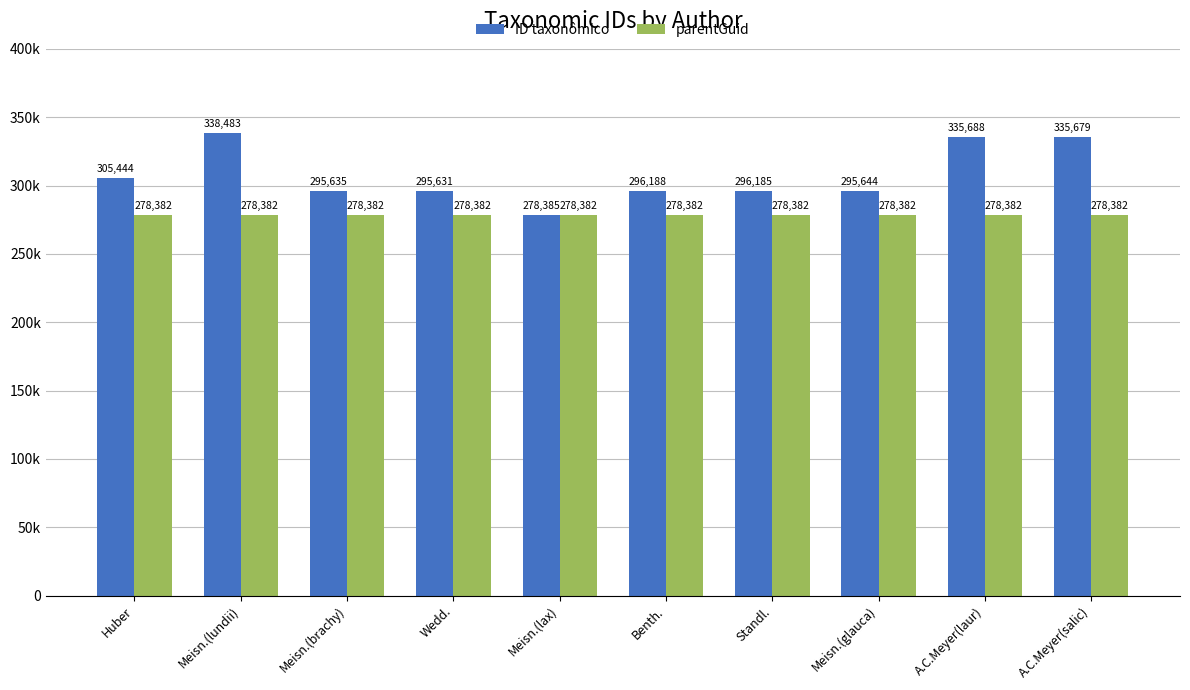

What is the total value across all series at Wedd.?

574013